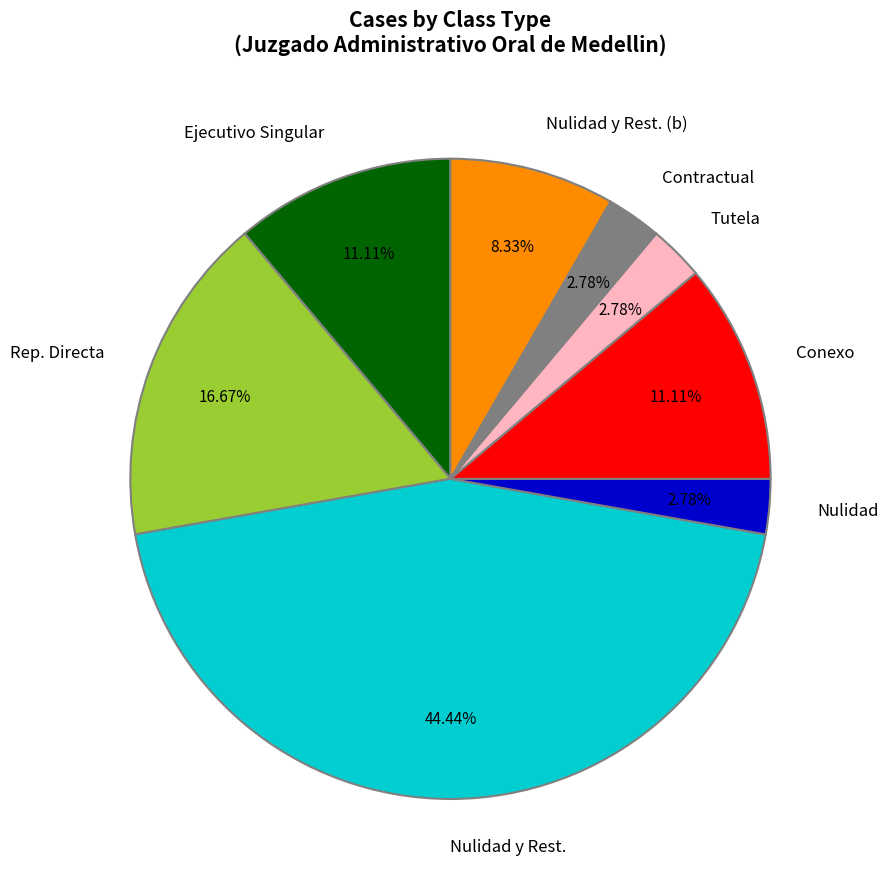

What percentage is NOT represented by Conexo?

88.9%